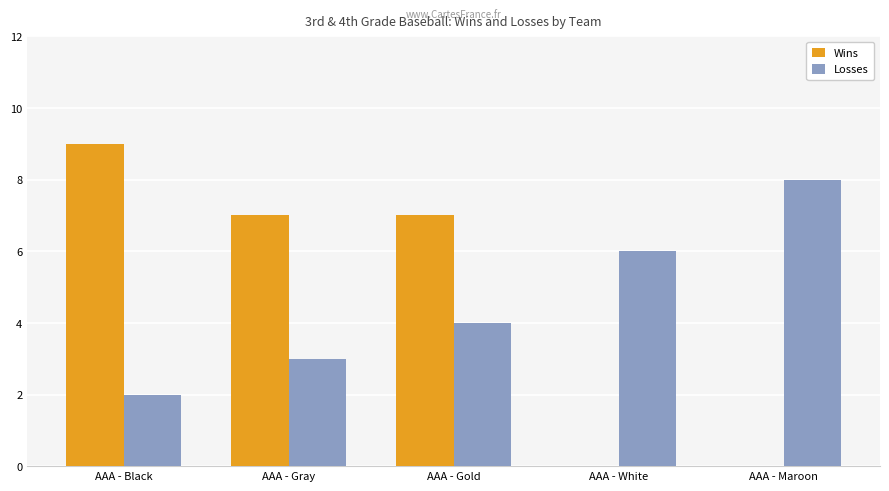

The value of Wins at AAA - Gold is 7. True or false?

True